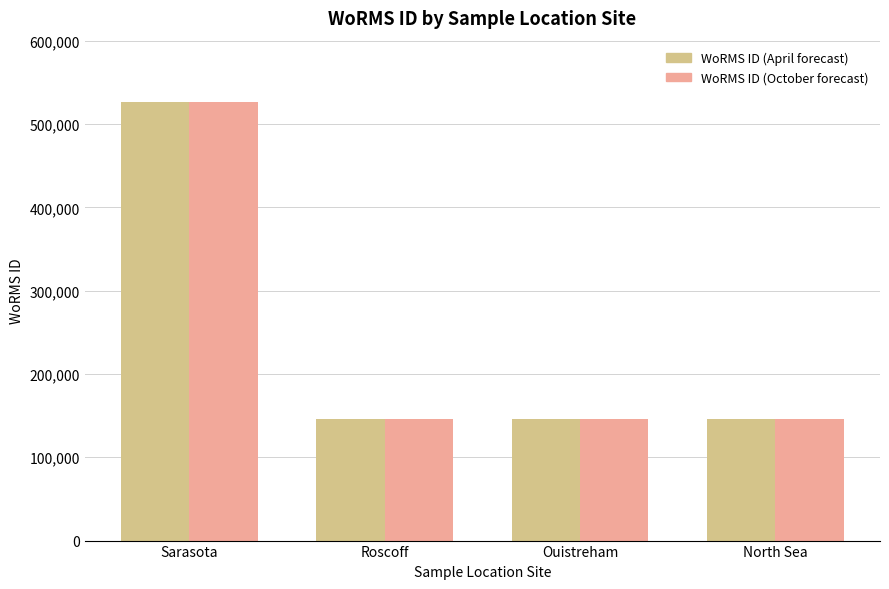

How many distinct data groups are displayed?

2